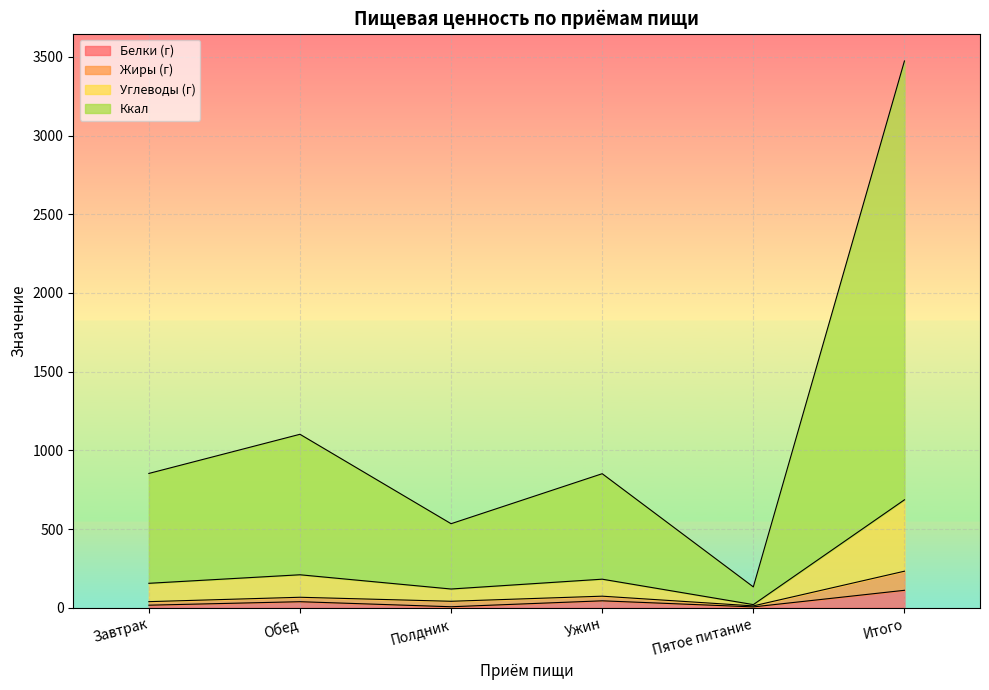

What is the highest value of the Белки (г) series?

111.0